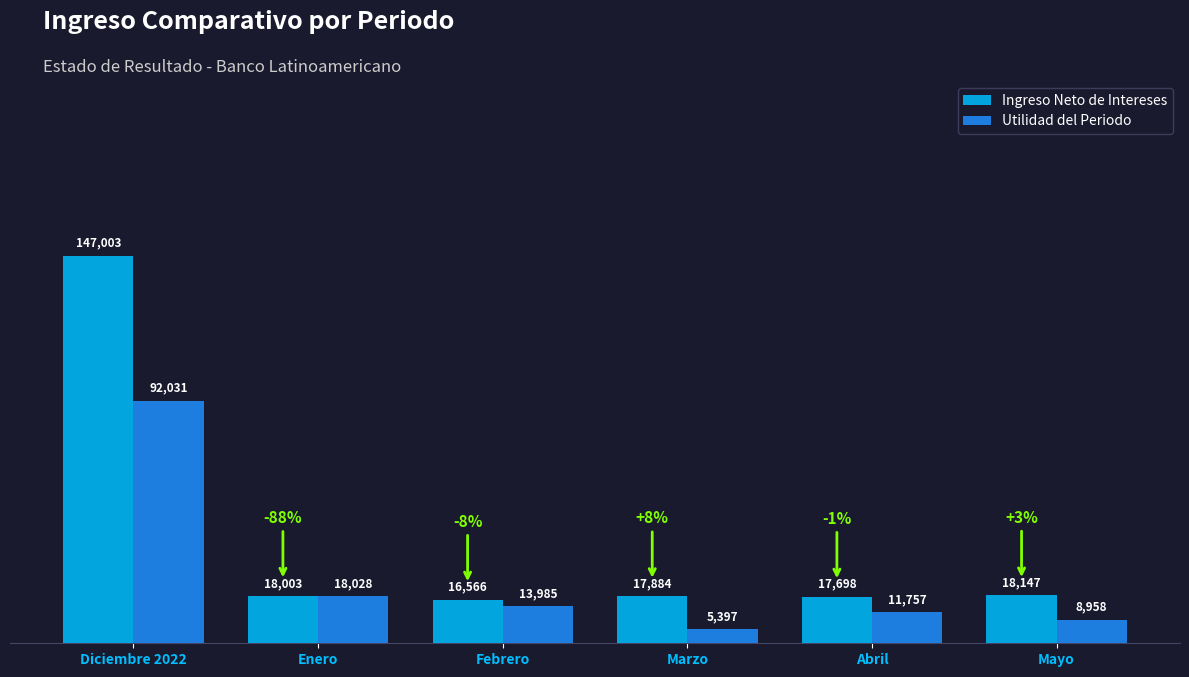

What is the difference between the Utilidad del Periodo values at Abril and Marzo?

6360.8